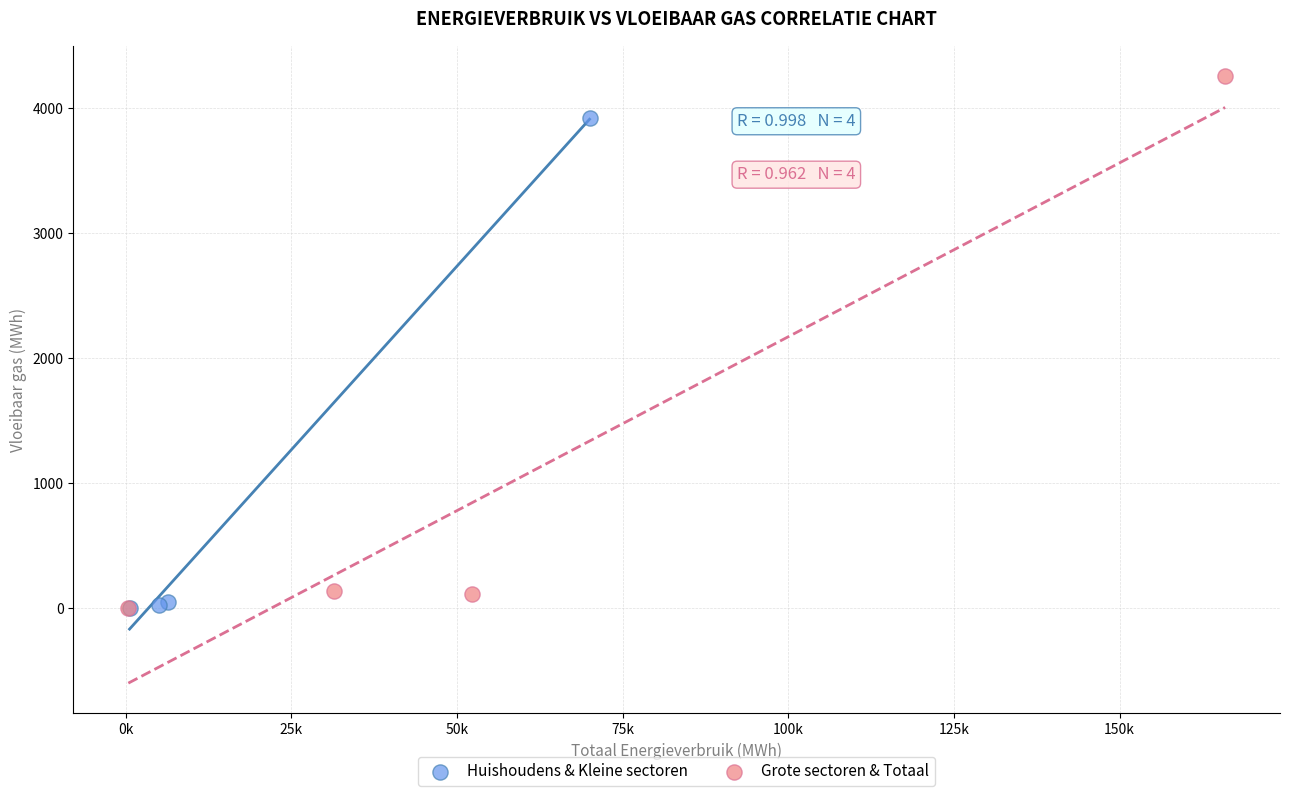

Which series reaches the maximum Y coordinate?

Grote sectoren & Totaal